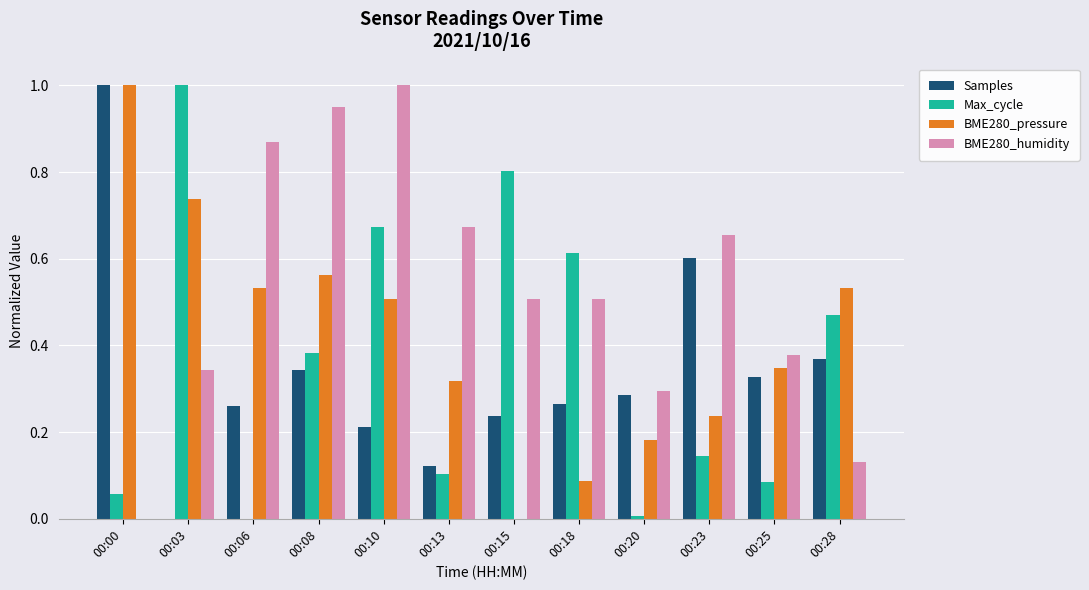

Between 00:15 and 00:28, which series saw the biggest shift?

BME280_pressure